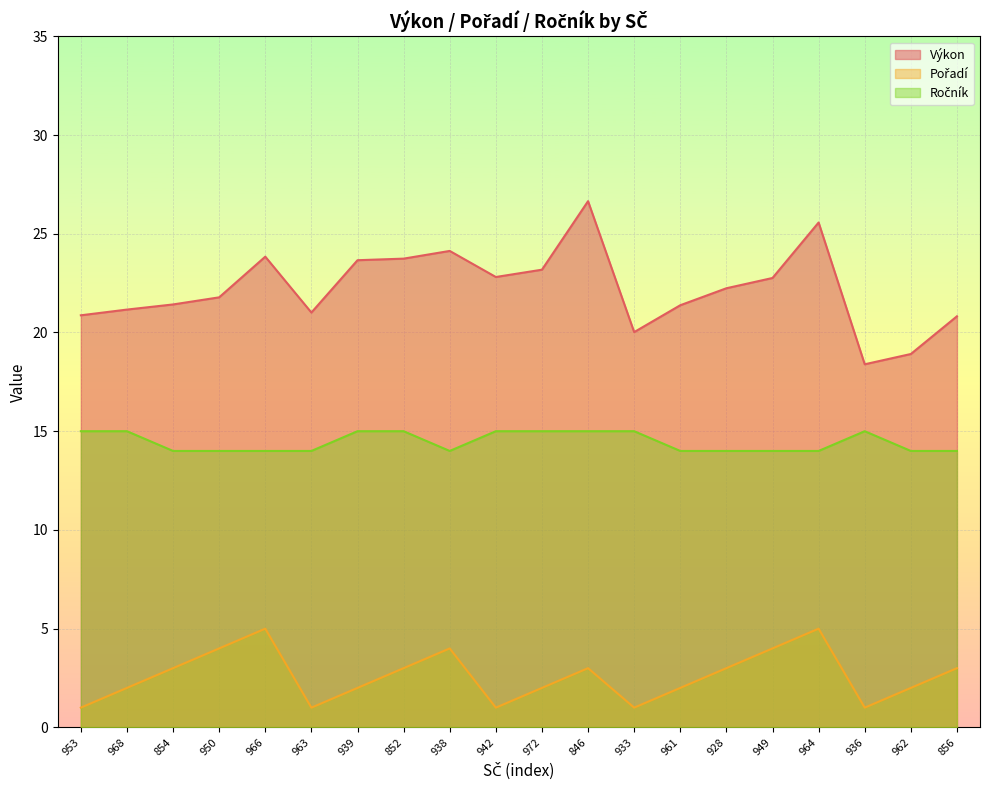

How many data points in Pořadí are above 3?

5